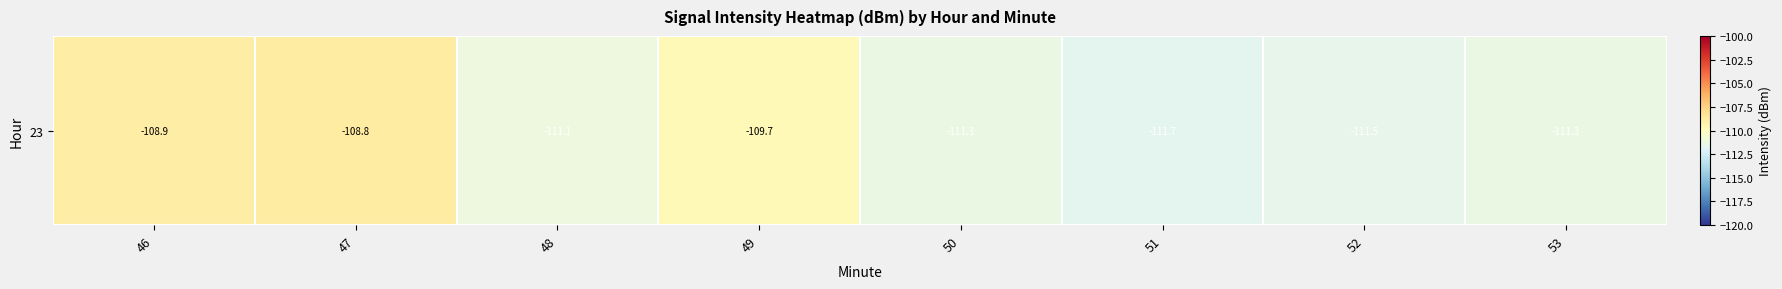

What is the difference between the second highest and minimum values?

2.8